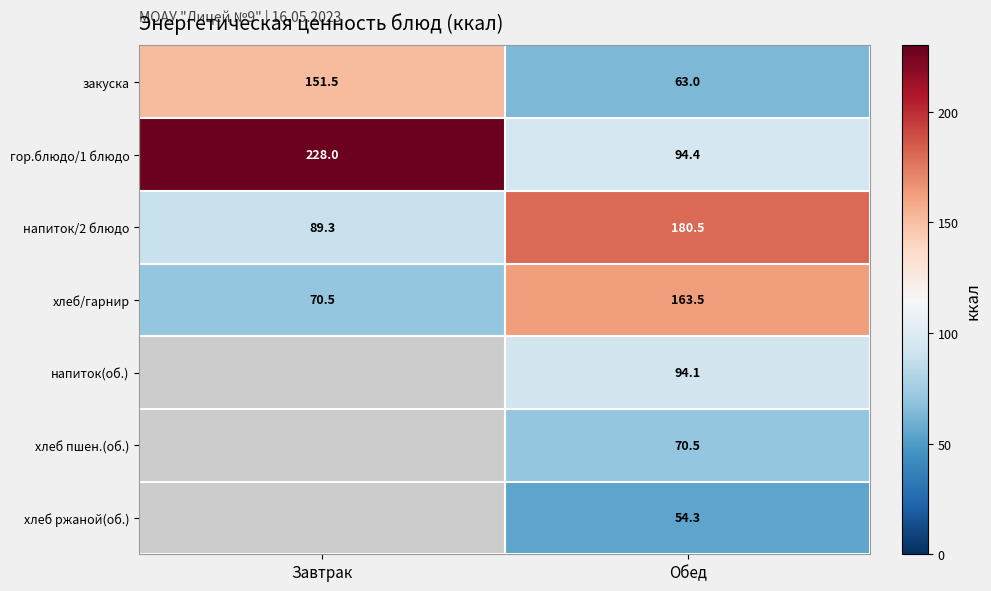

The value of хлеб/гарнир at Обед is 163.5. True or false?

True